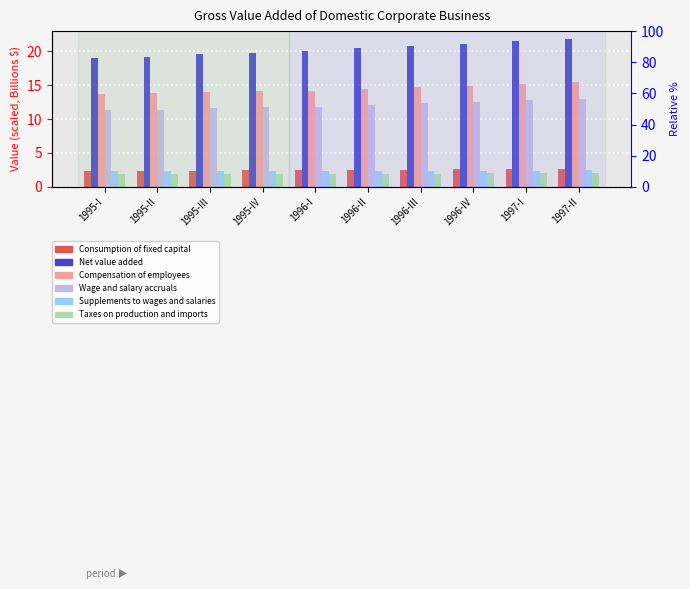

At 1995-III, list the series in order from largest to smallest.

Net value added, Compensation of employees, Wage and salary accruals, Consumption of fixed capital, Supplements to wages and salaries, Taxes on production and imports